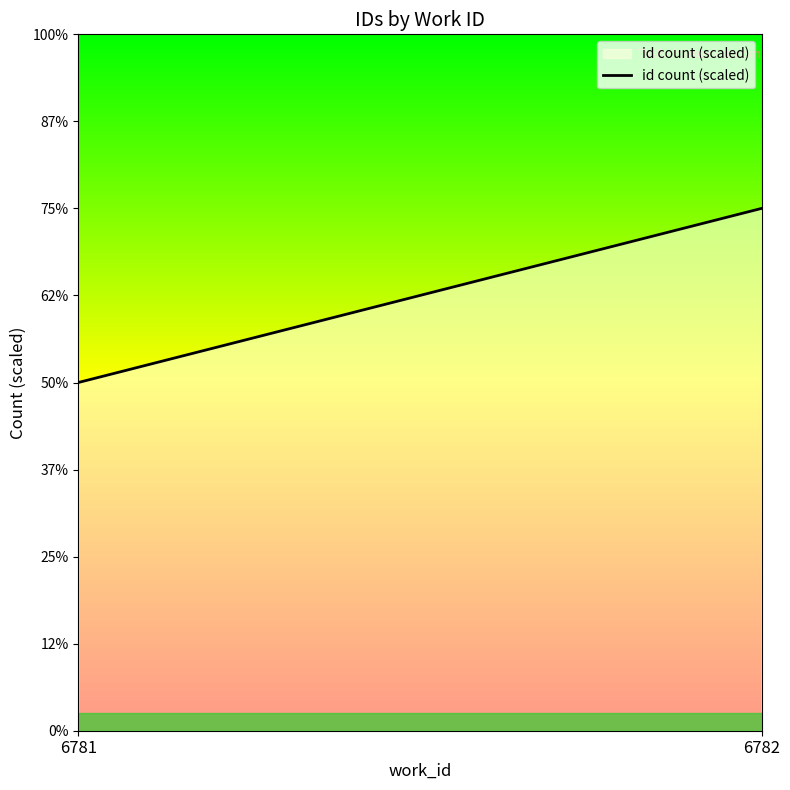

At which category does the chart reach its peak across all series?

6782